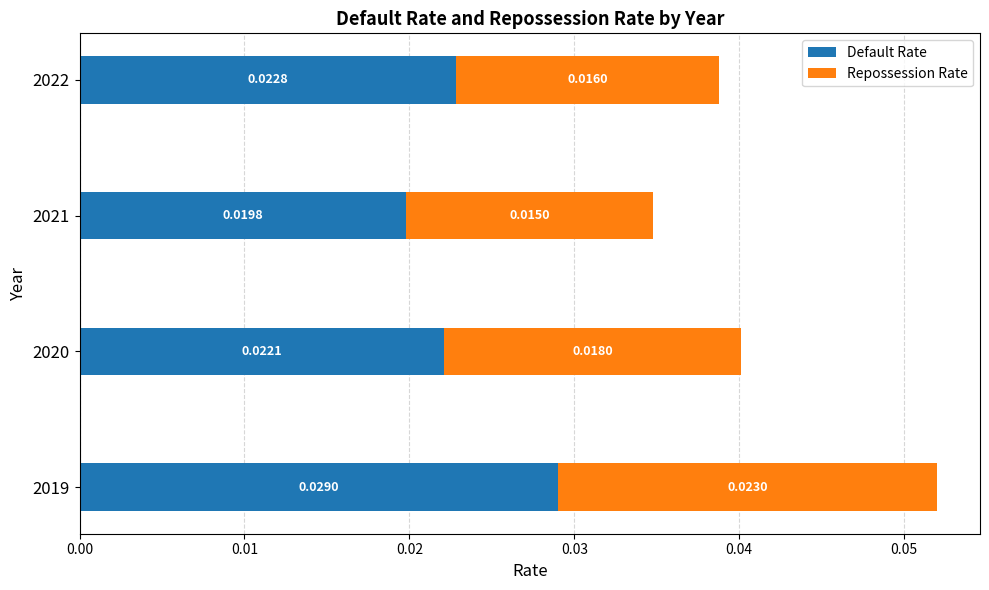

At which category is the sum across all series the highest?

2019